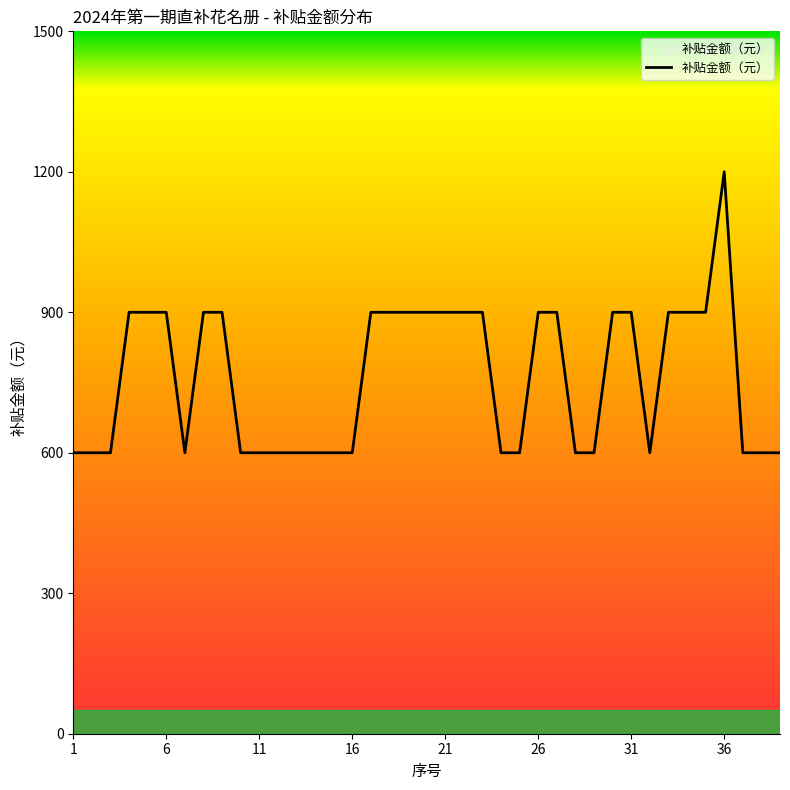

What is the maximum value shown in the chart?

1200